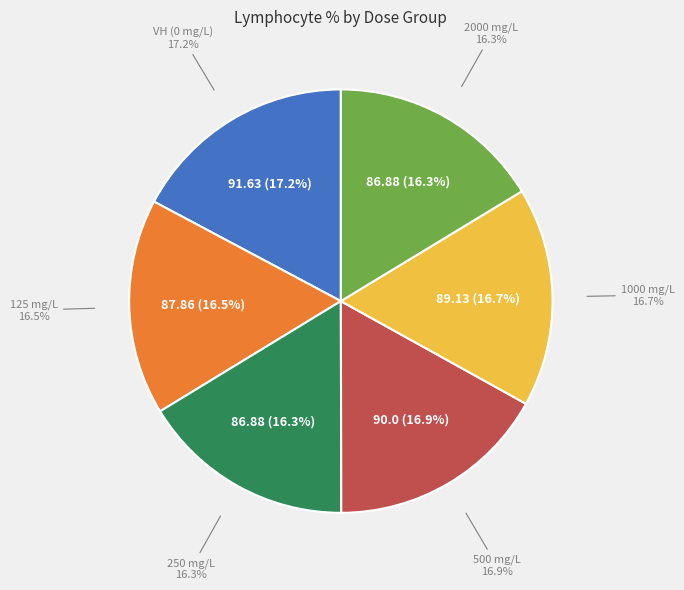

What is the change in value from 125 mg/L to 500 mg/L?

+2.1